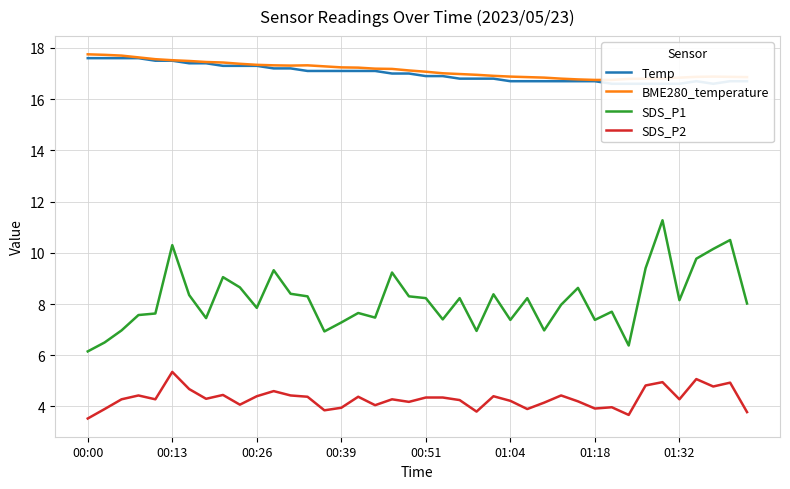

True or false: SDS_P2 and SDS_P1 intersect in this chart.

False